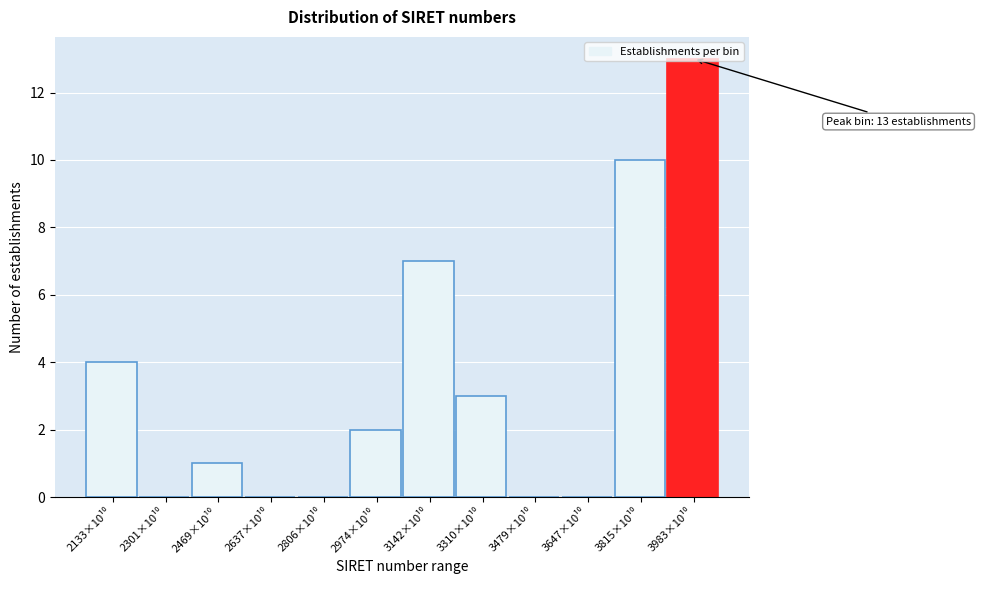

What is the greatest value displayed?

13